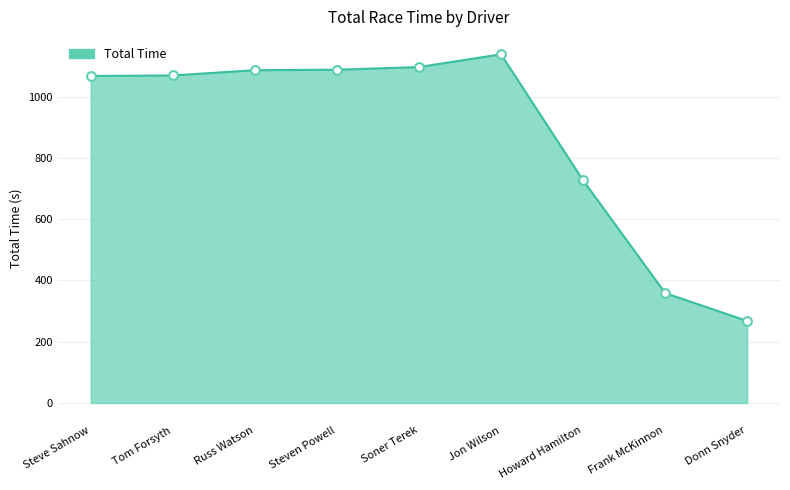

Approximately how many times larger is the value at Howard Hamilton compared to Steven Powell?

0.7